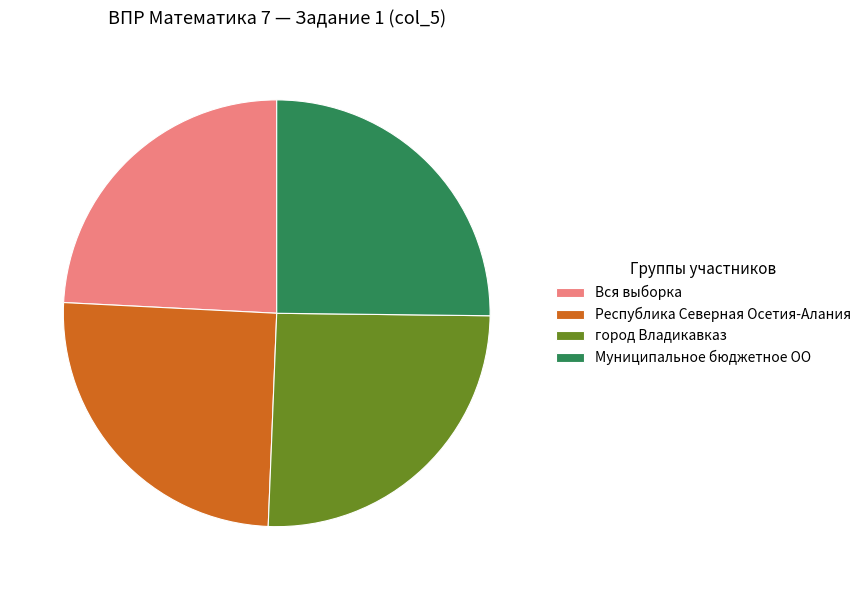

Combined, do Муниципальное бюджетное ОО and город Владикавказ account for over 50%?

Yes